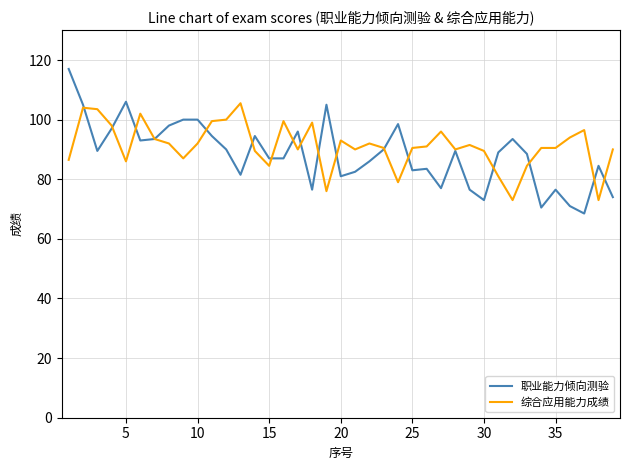

Which series has the widest spread of values?

职业能力倾向测验